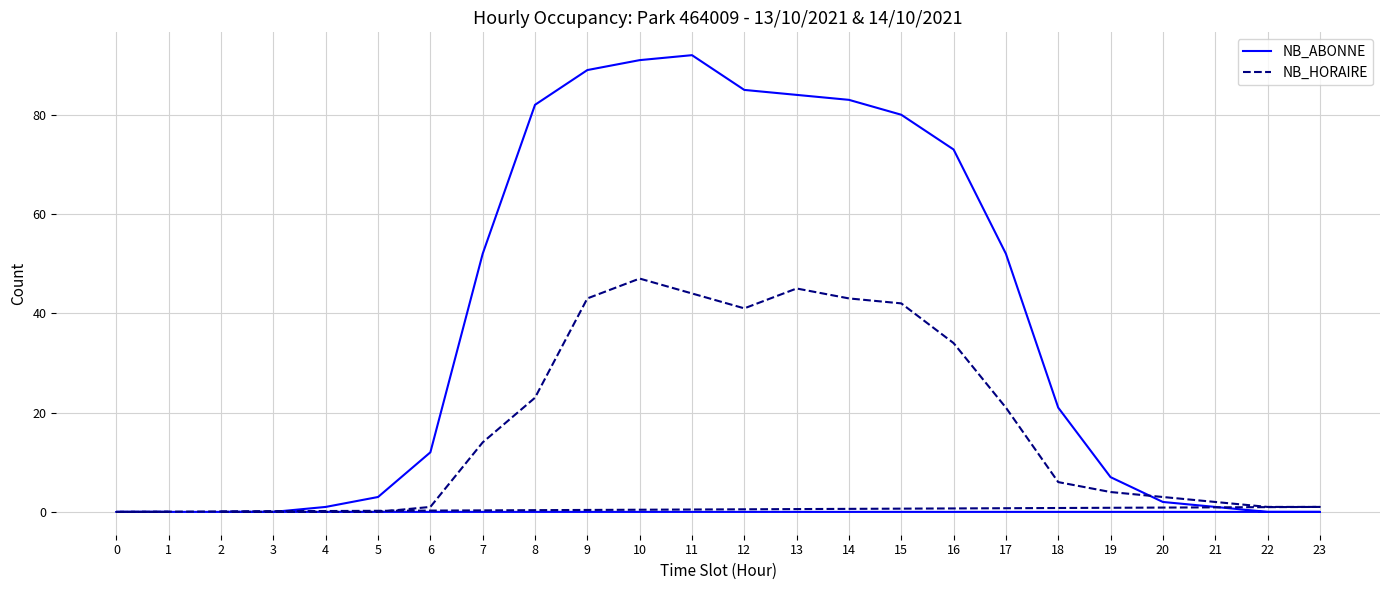

How many series are shown in this chart?

2